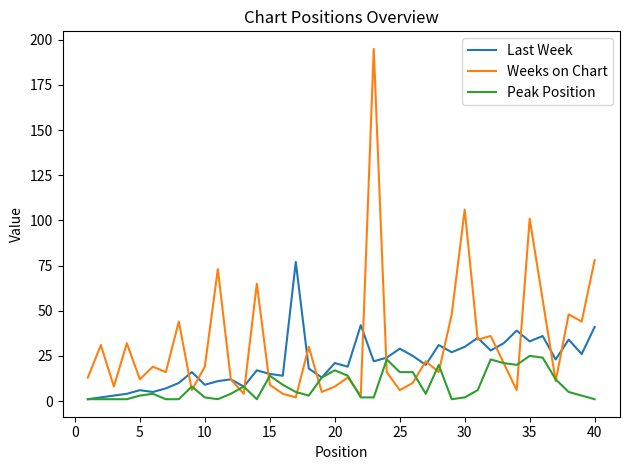

Which series has the largest range (max minus min)?

Weeks on Chart